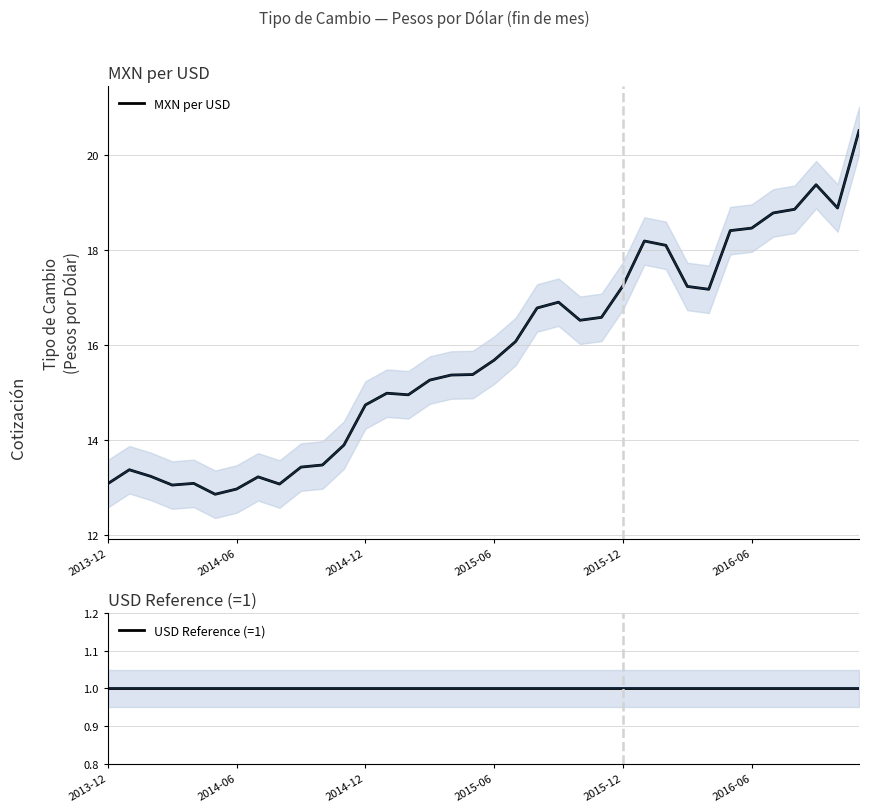

Between 2014-12 and 16, which series saw the biggest shift?

MXN per USD